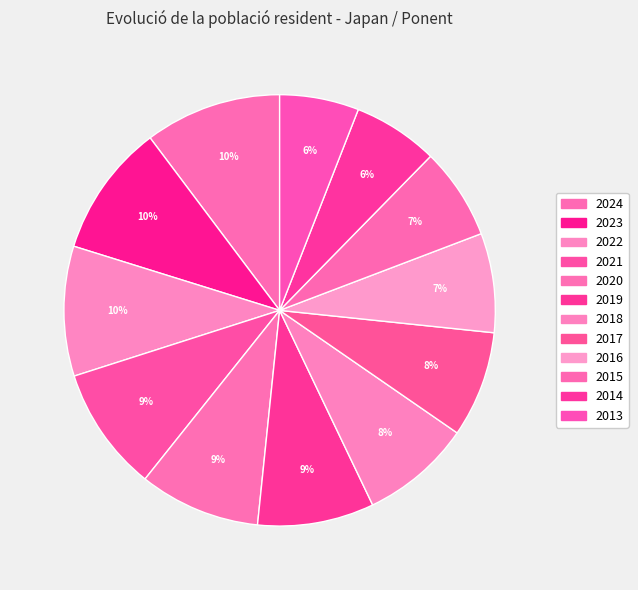

To the nearest percent, what is the difference between the 2020 and 2023 slice percentages?

1%